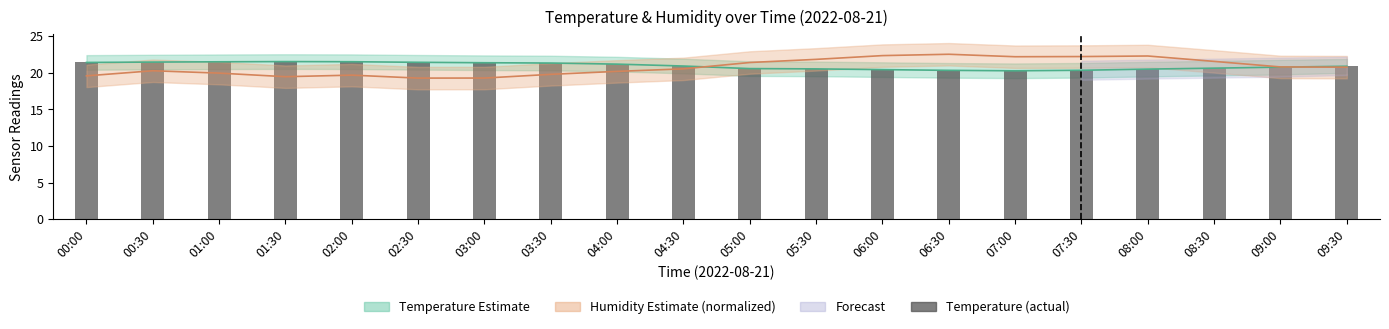

Reading left to right, extract all data points from this chart.

00:00=21.4	00:30=21.5	01:00=21.5	01:30=21.6	02:00=21.5	02:30=21.4	03:00=21.4	03:30=21.4	04:00=21.2	04:30=20.9	05:00=20.6	05:30=20.6	06:00=20.4	06:30=20.4	07:00=20.3	07:30=20.4	08:00=20.5	08:30=20.6	09:00=20.8	09:30=20.9